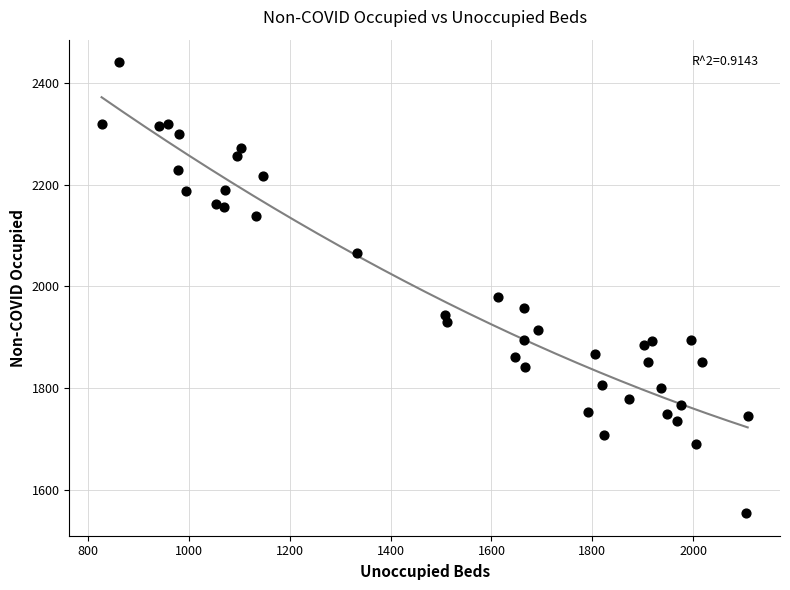

What Y value in the scatter plot is closest to 1997?

1980